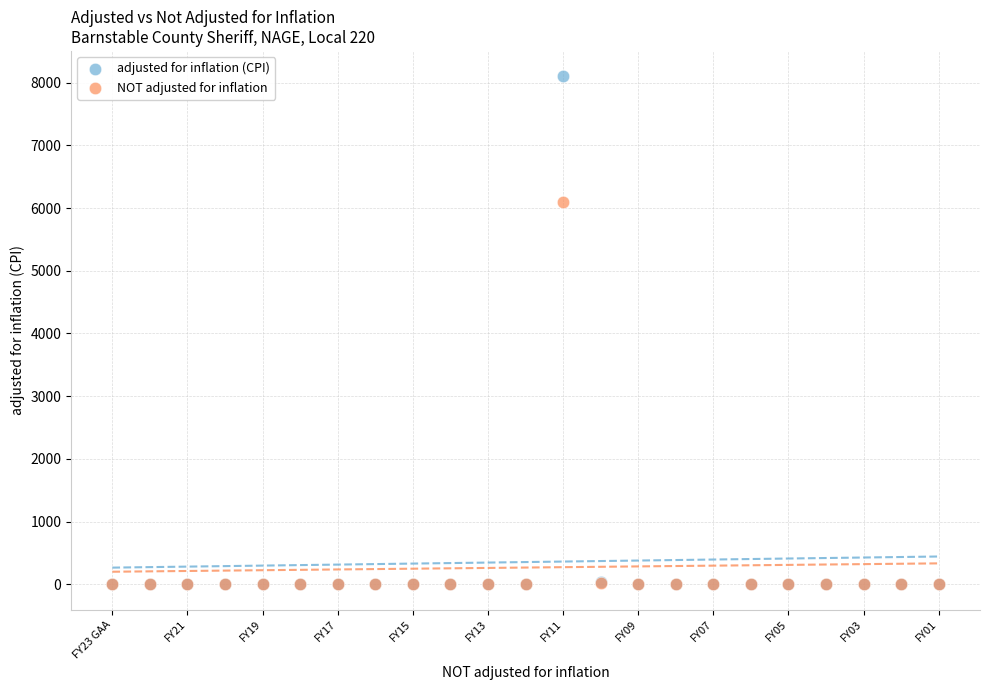

Across all series, what Y value is closest to 4050?

6095